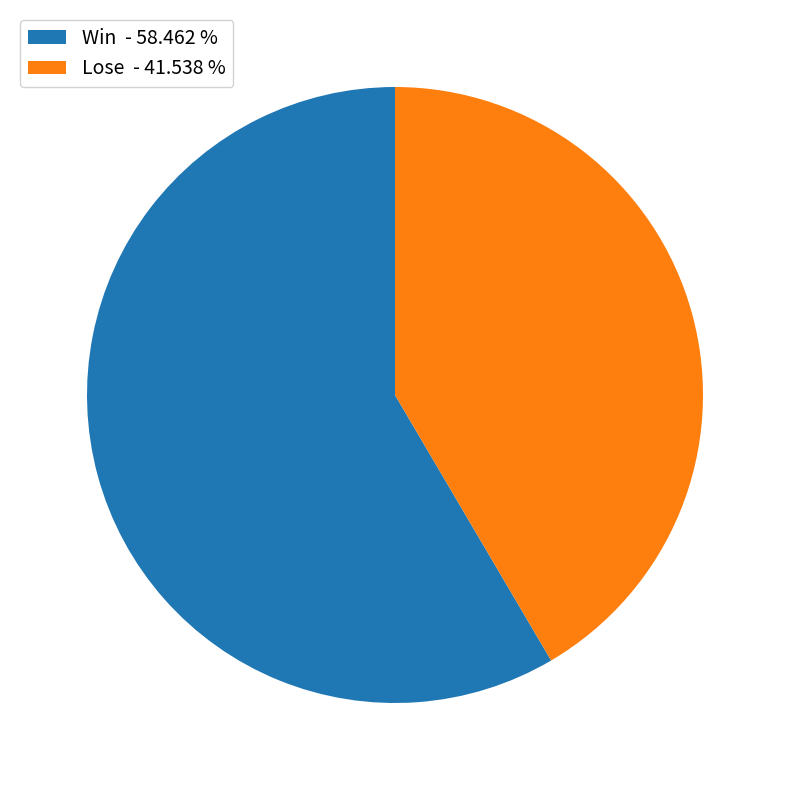

What is the ratio of the value at Lose - 41.538 % to the value at Win - 58.462 %?

0.7